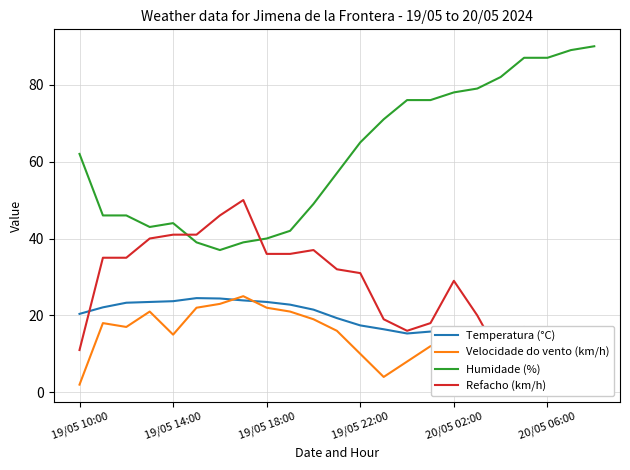

What is the lowest value of the Humidade (%) series?

37